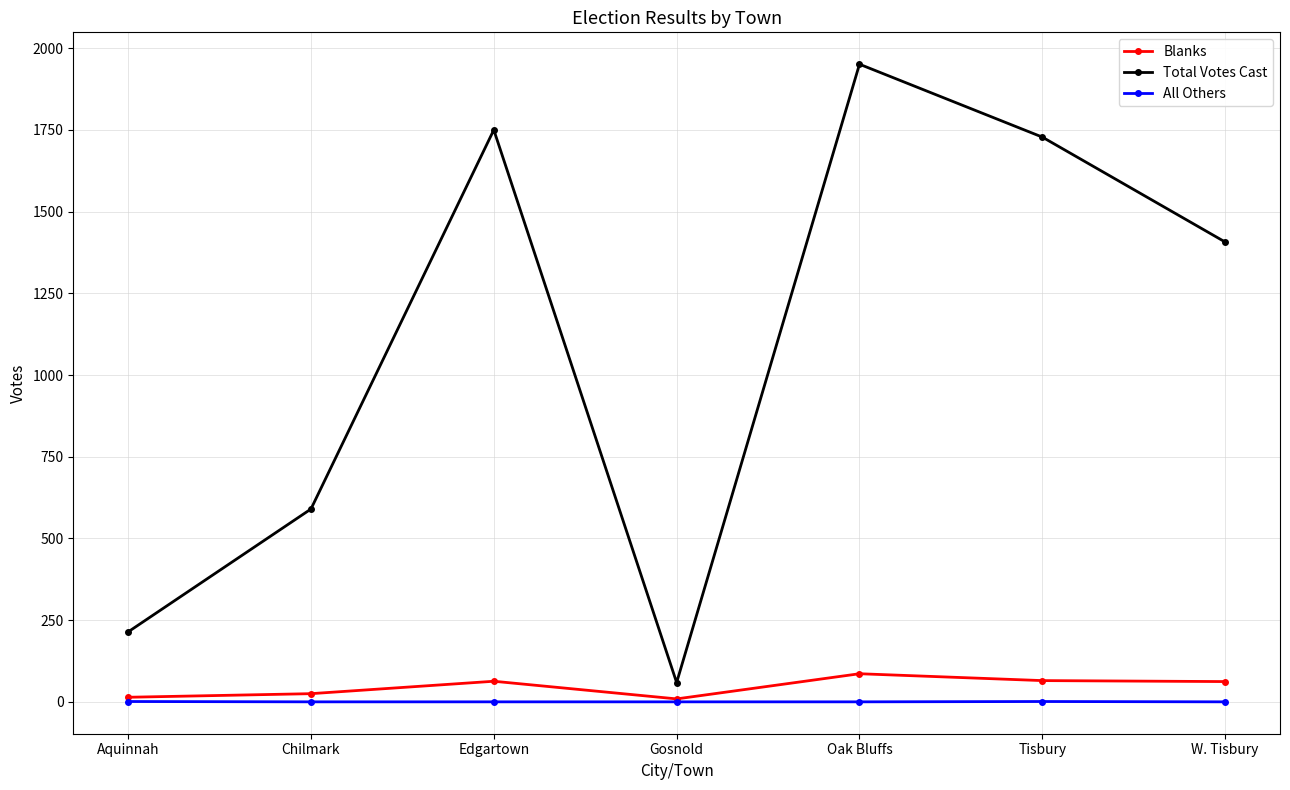

How many lines are shown in the chart?

3